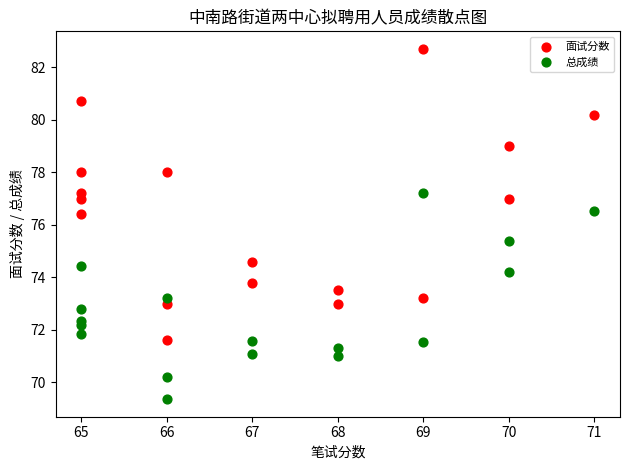

What are all the series names shown in the legend?

面试分数, 总成绩